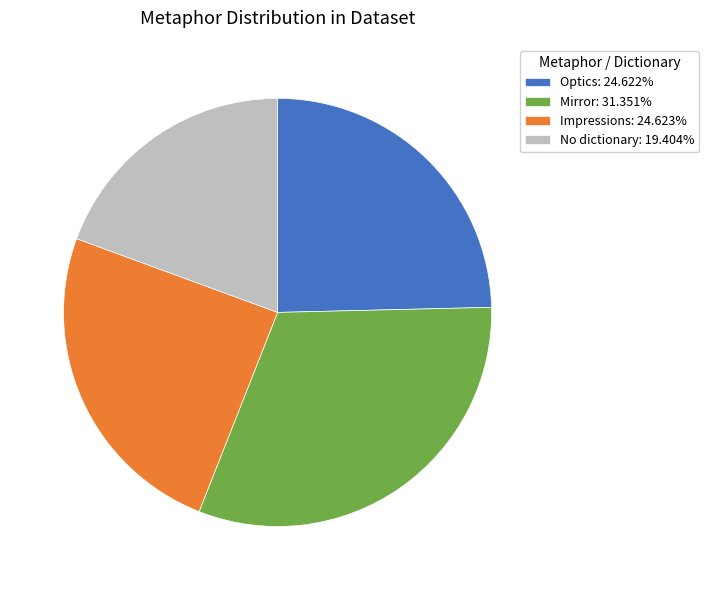

The Impressions slice represents 25% of the pie. True or false?

True